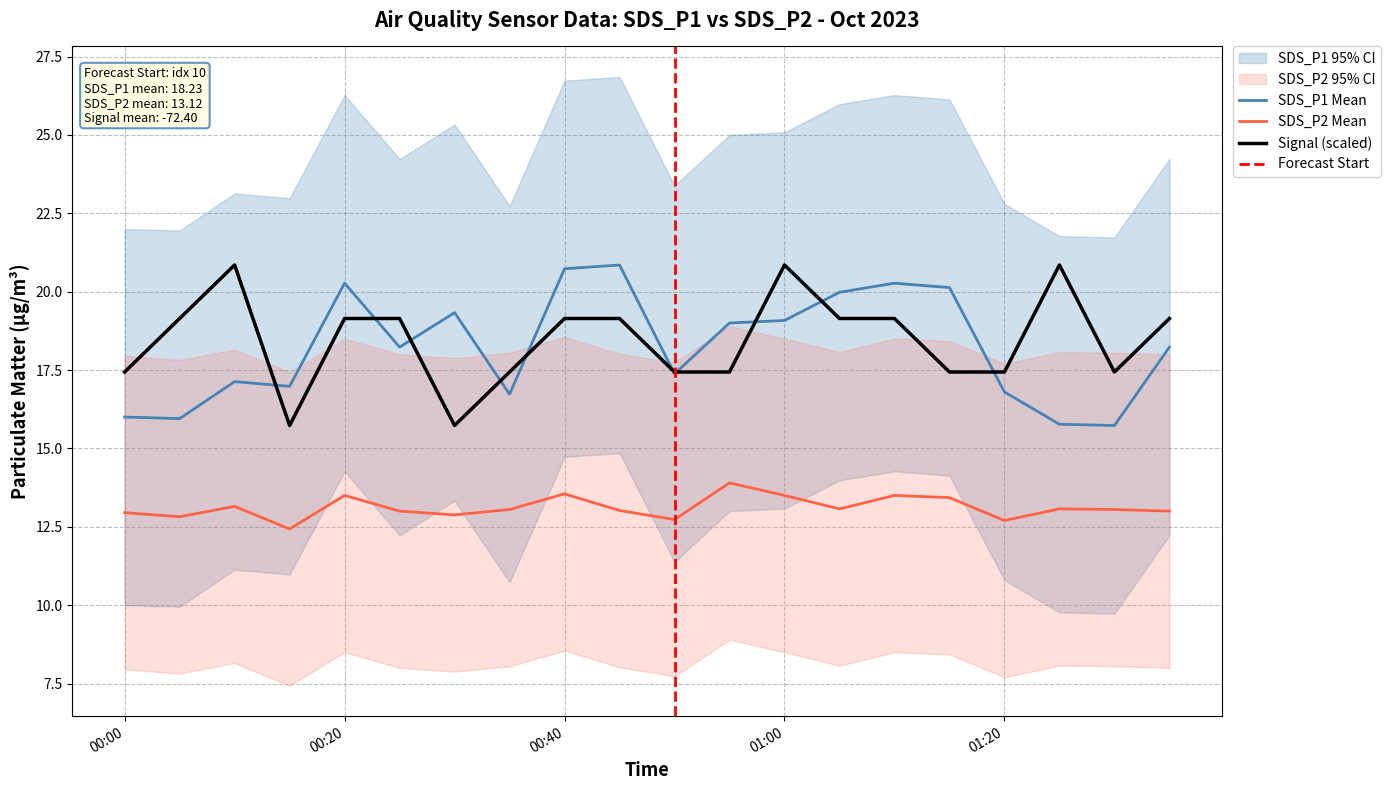

Between which two adjacent categories do Signal and SDS_P1 first intersect?

2023/10/28 00:10 and 2023/10/28 00:15